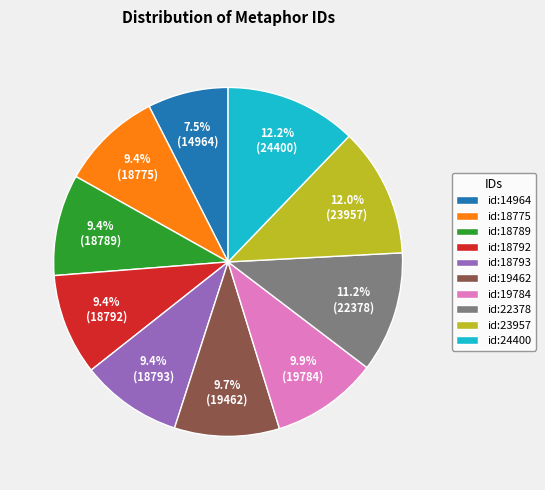

What is the ratio of the value at id:19784 to the value at id:18789?

1.1